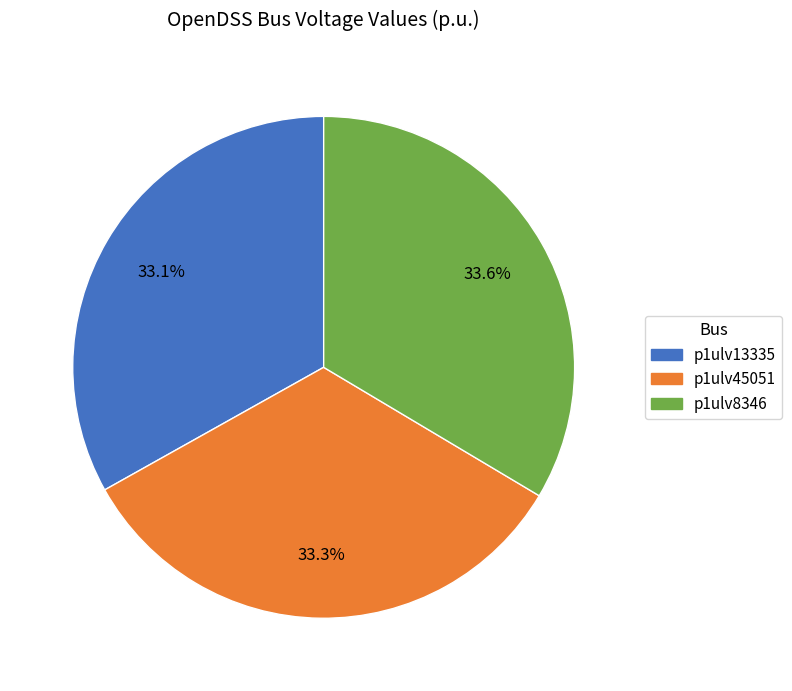

Do p1ulv8346 and p1ulv13335 together represent more than half of the pie?

Yes